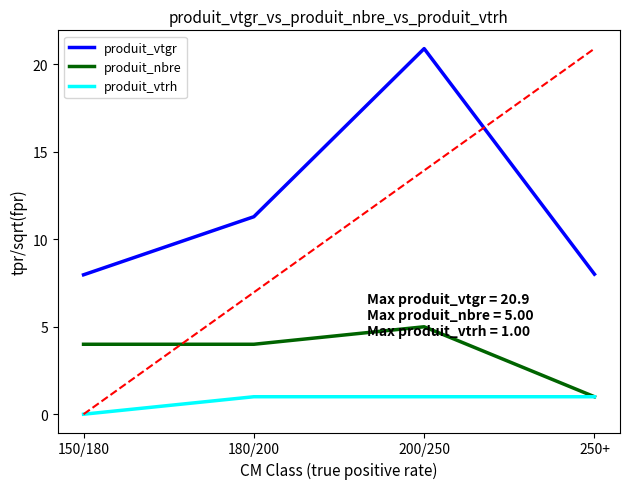

What is the label of the 3rd point from the right?

180/200